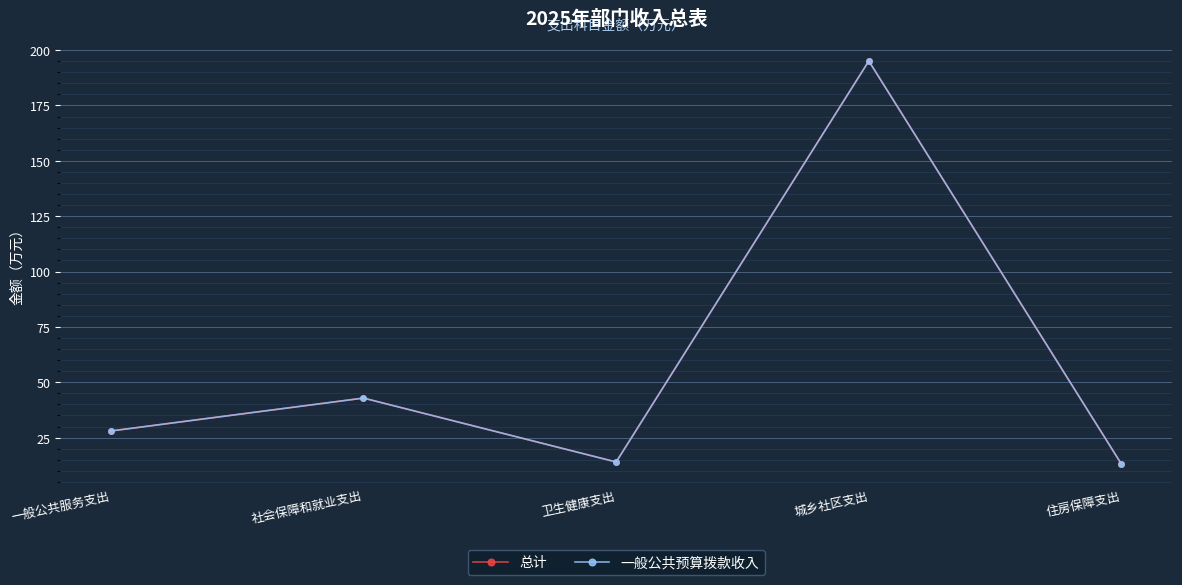

Is this an area chart (filled region under the line)?

No